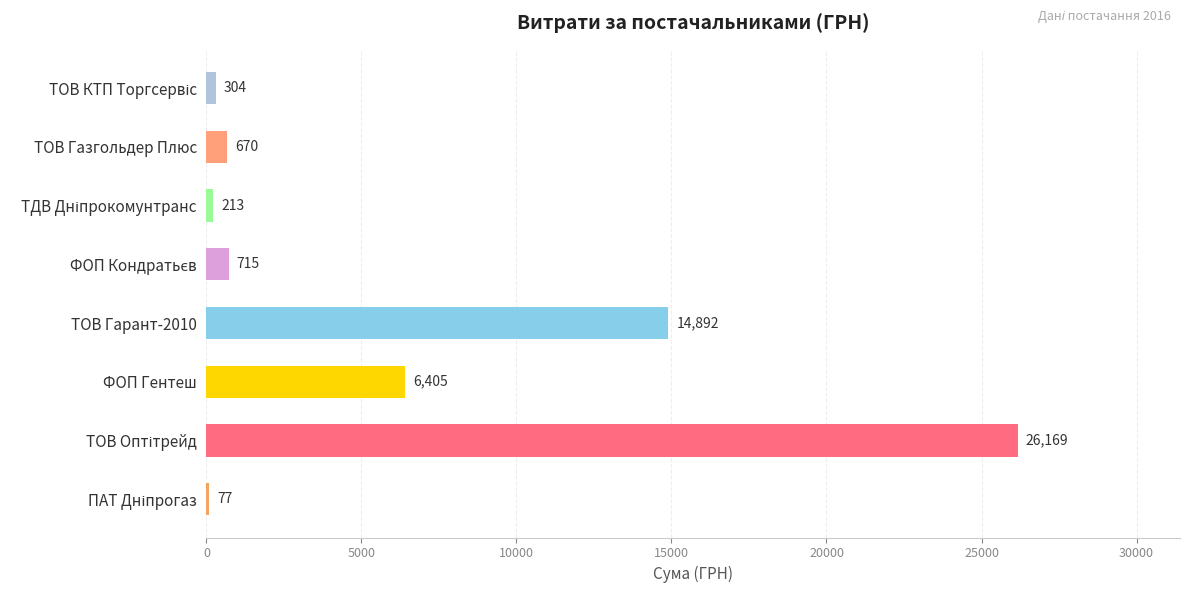

Where is the data nearest to the value 13123?

ТОВ Гарант-2010